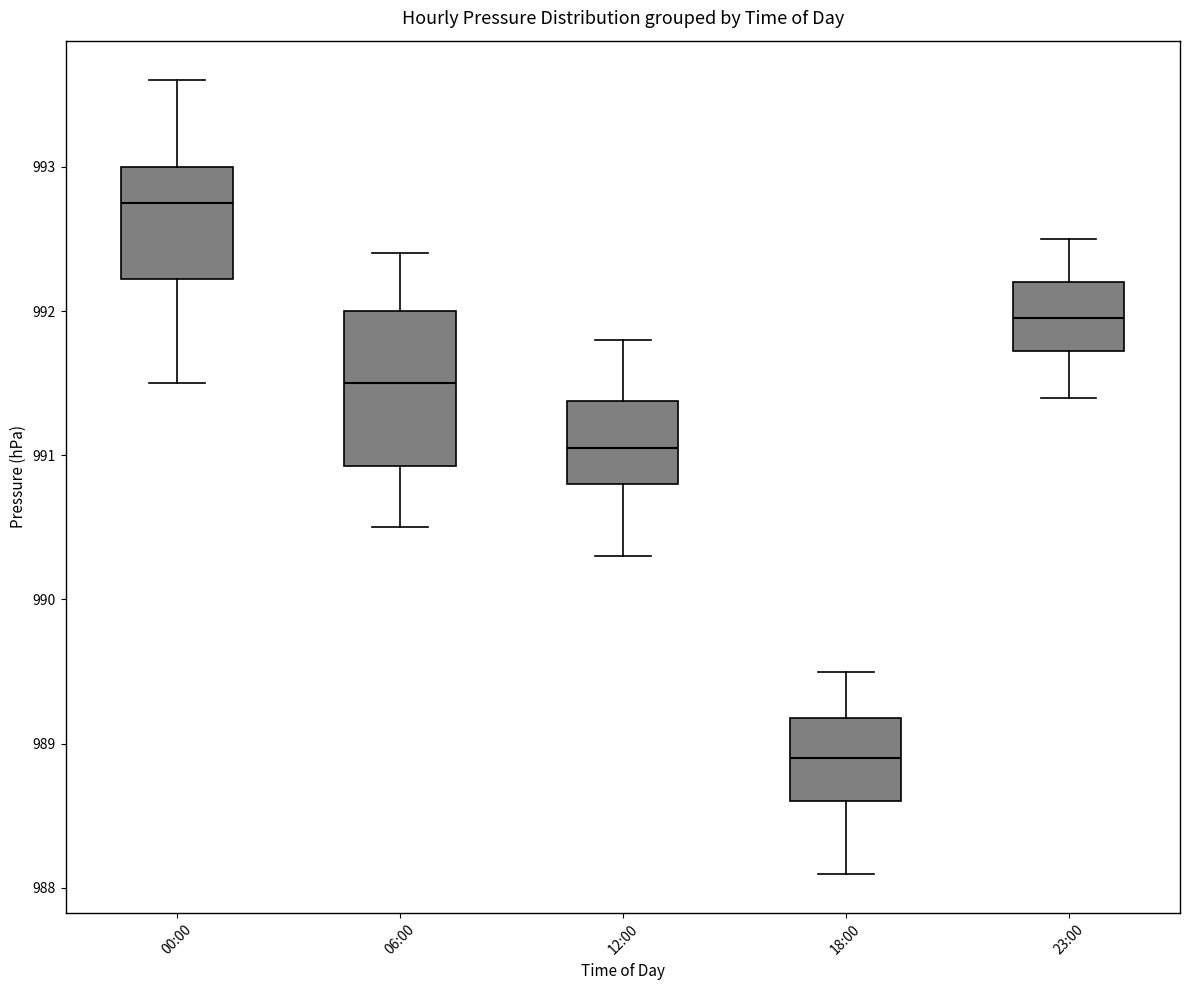

Reading left to right, read every box against the y-axis: the position of its median line, the range the box covers, and the ends of its whiskers. The values are not printed on the chart, so give them approximately, as read against the axis.

00:00: median 992.8, box 992.2 to 993.0, whiskers 991.5 to 993.6
06:00: median 991.5, box 990.9 to 992.0, whiskers 990.5 to 992.4
12:00: median 991.1, box 990.8 to 991.4, whiskers 990.3 to 991.8
18:00: median 988.9, box 988.6 to 989.2, whiskers 988.1 to 989.5
23:00: median 992.0, box 991.7 to 992.2, whiskers 991.4 to 992.5